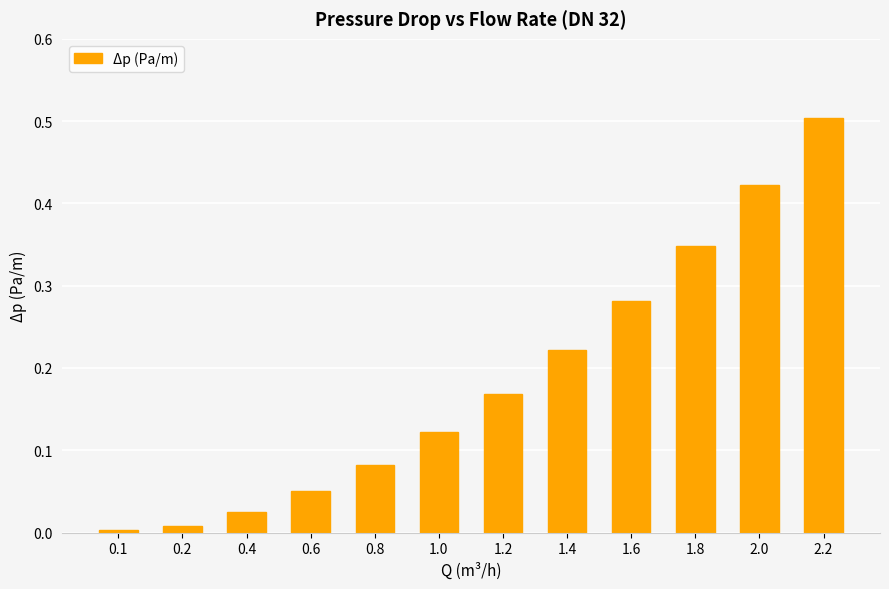

Which label corresponds to the largest value in the chart?

2.2